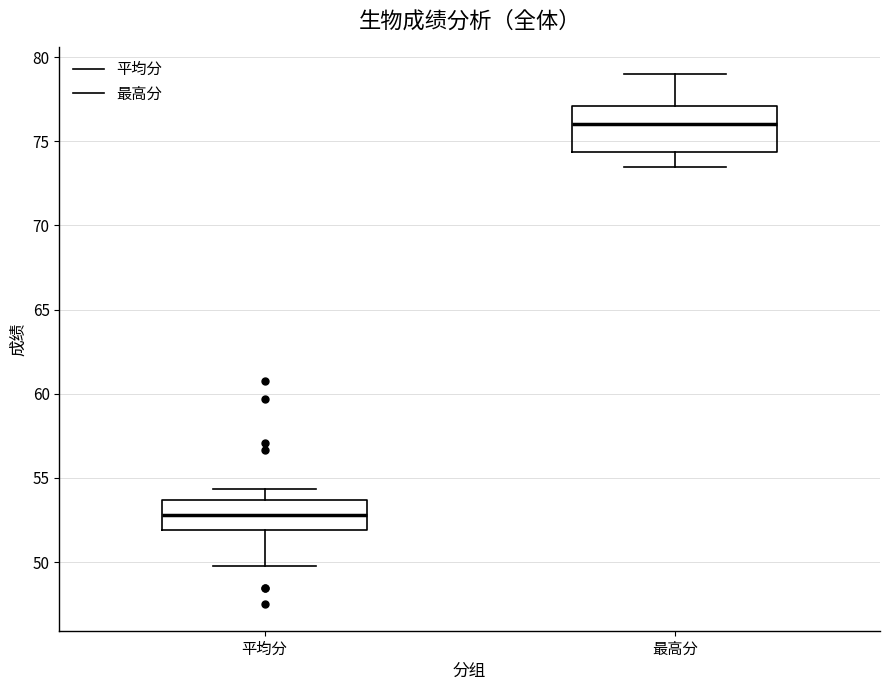

Comparing the boxes themselves (not the whiskers), which one is the tallest?

最高分